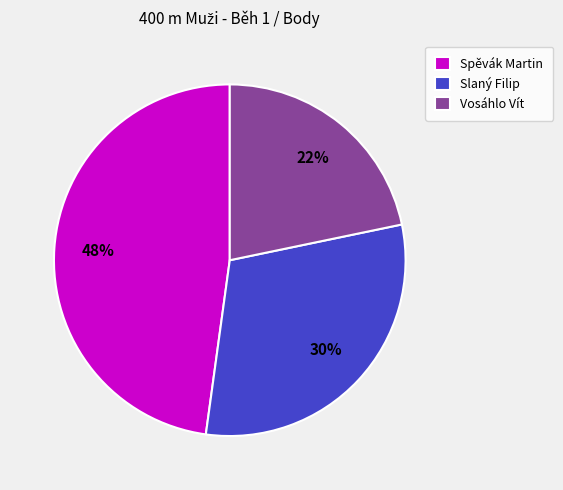

Between Vosáhlo Vít and Slaný Filip, which is larger?

Slaný Filip